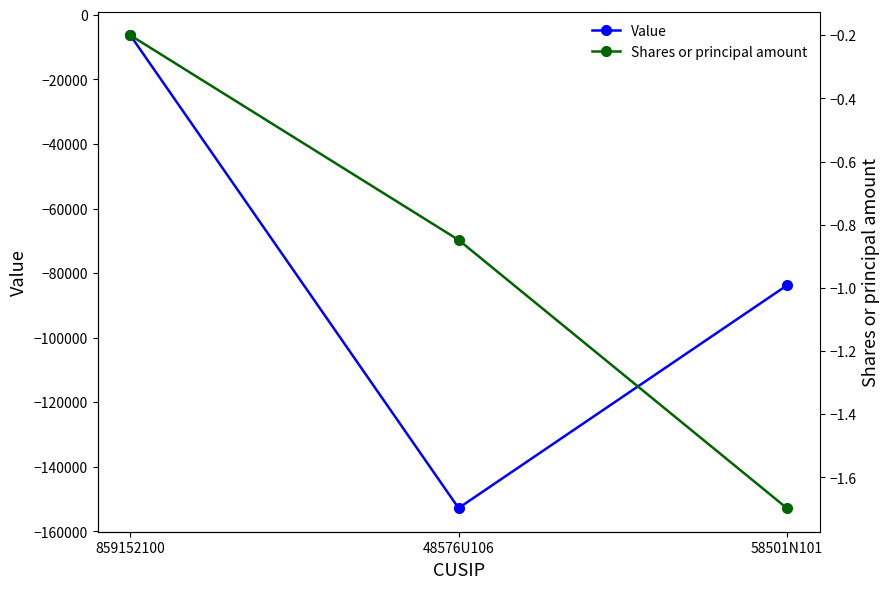

What is the spread (max minus min) of values at 48576U106?

152764.2